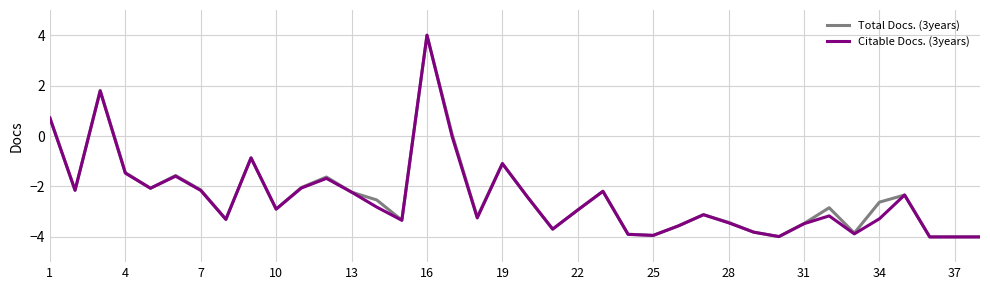

What is the difference between the second highest and minimum values in the Total Docs. (3years) series?

5.8